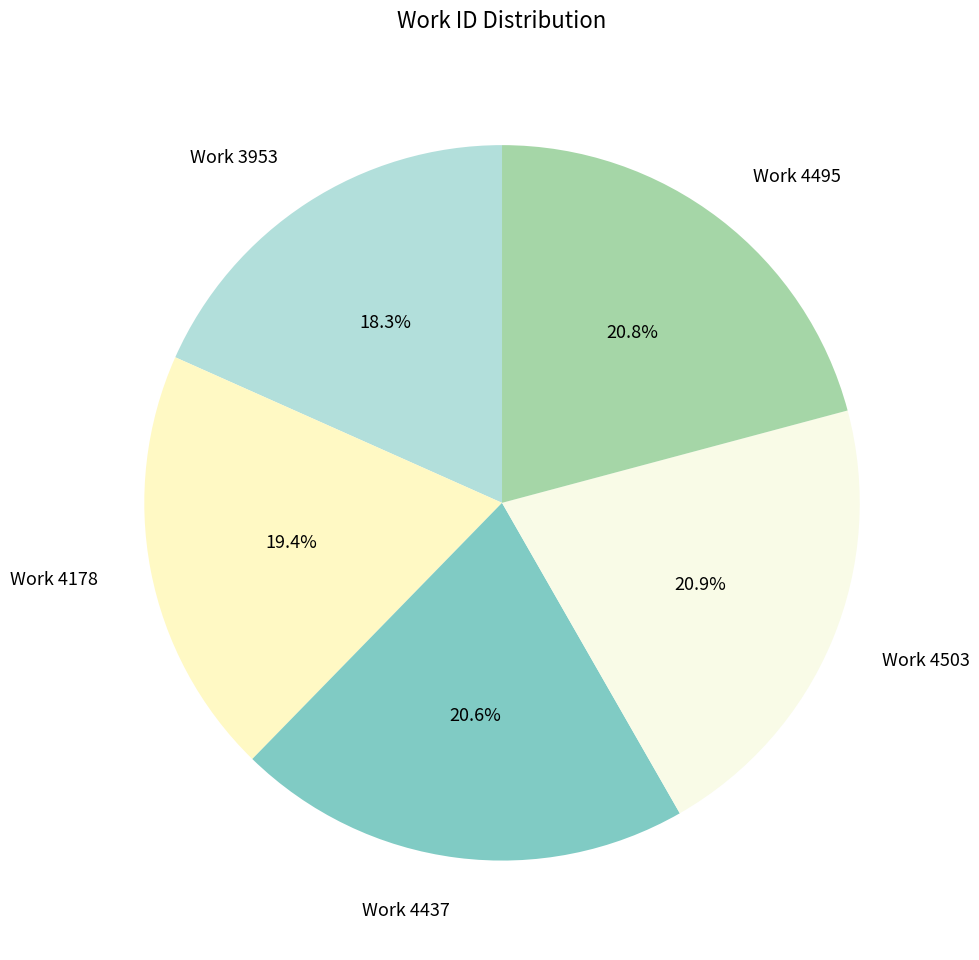

Is it true that Work 4503 is 21% of the pie?

True